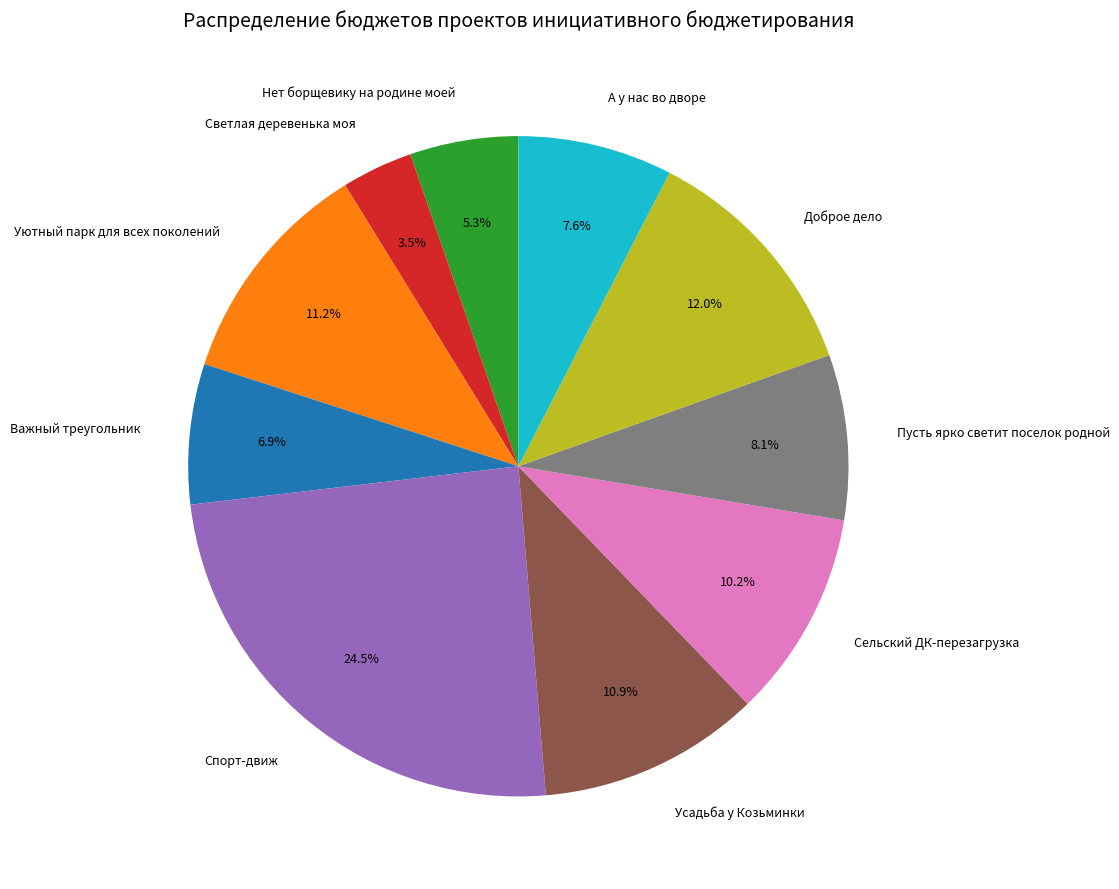

What is the smallest slice in the pie chart?

Светлая деревенька моя